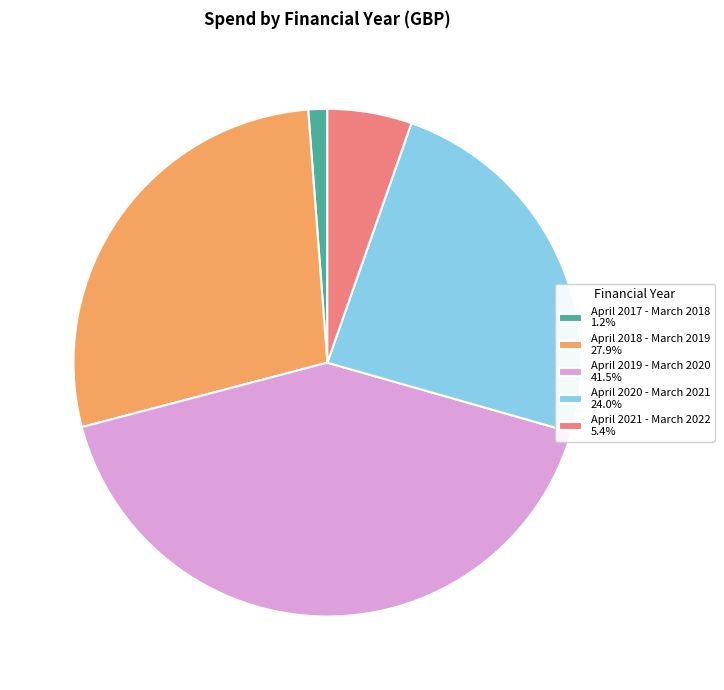

Rank the categories by value from lowest to highest.

April 2017 - March 2018, April 2021 - March 2022, April 2020 - March 2021, April 2018 - March 2019, April 2019 - March 2020